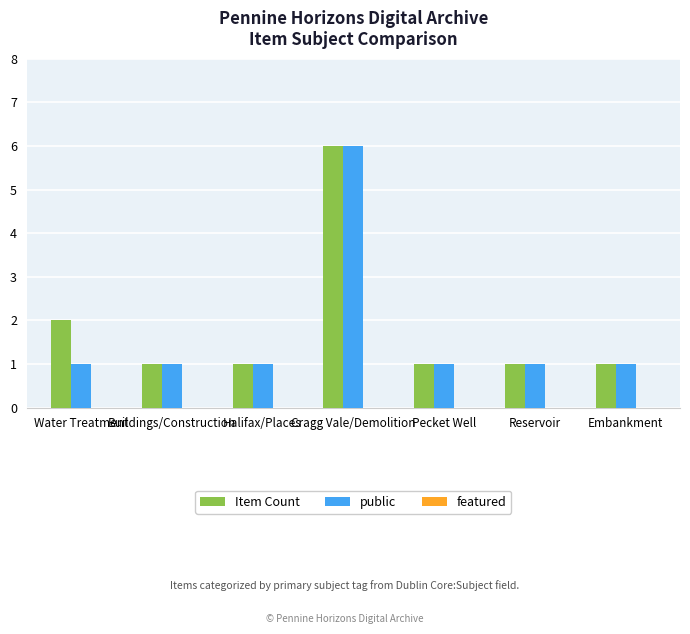

Does the chart contain any negative values?

No